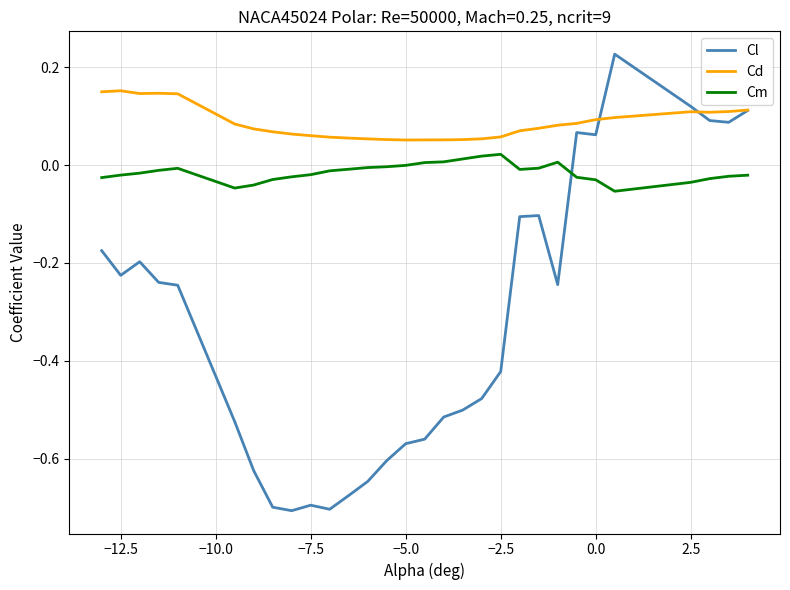

Which series has the largest range (max minus min)?

Cl